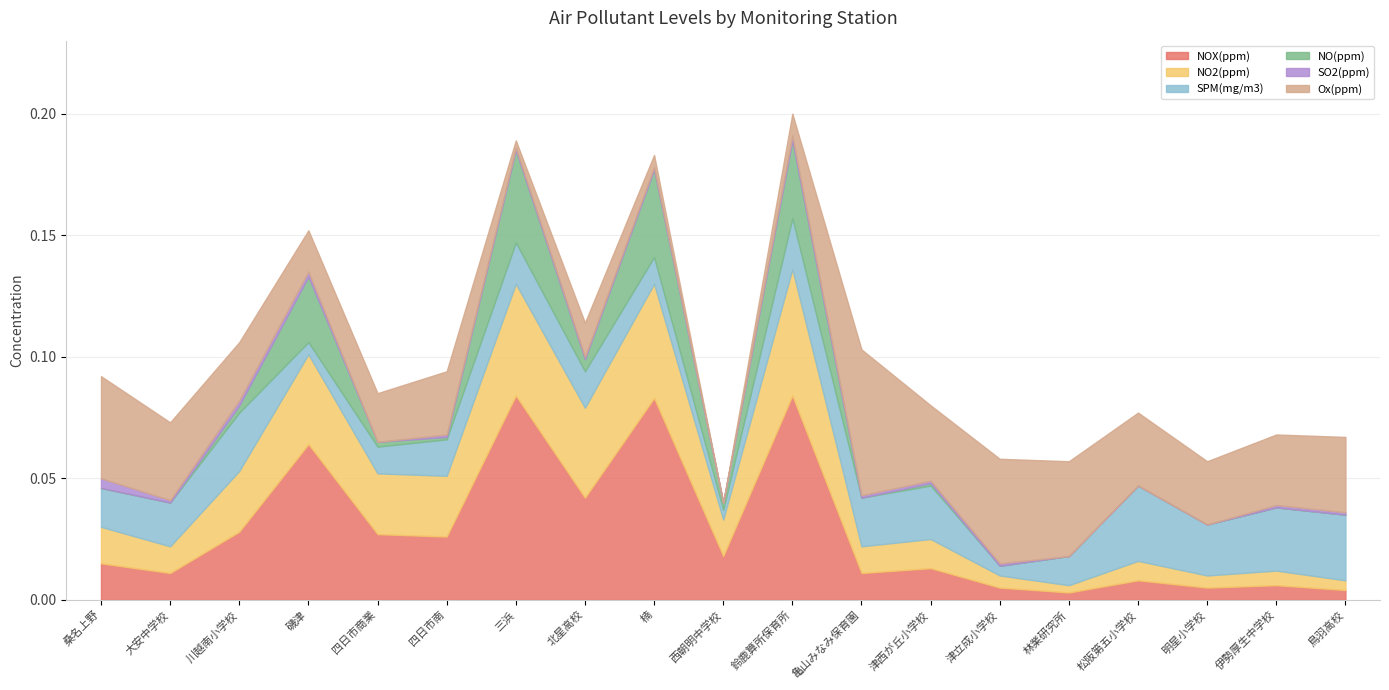

What is the label of the 9th point from the left?

楠